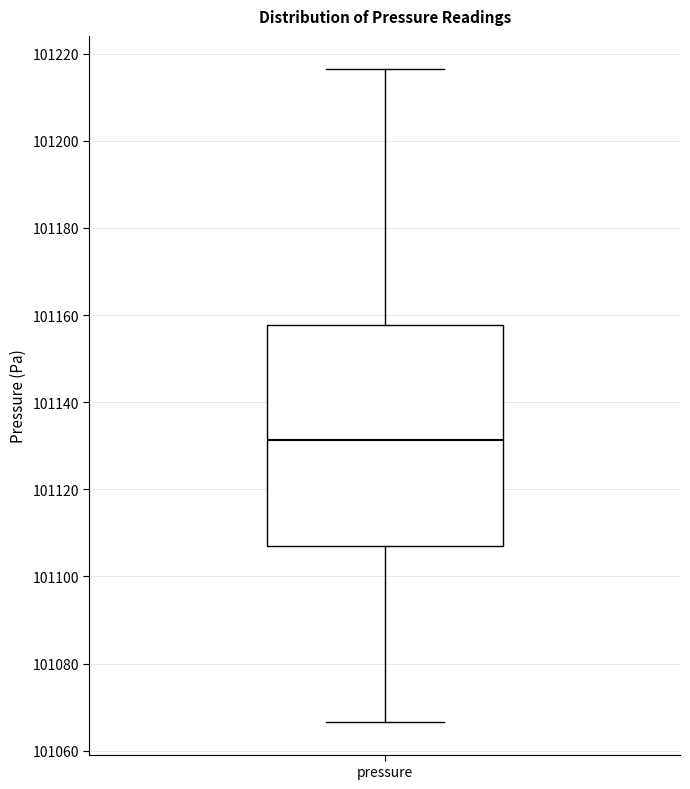

Transcribe this box plot: give where the median line is, the range the box spans, and where the two whiskers end, as read against the y-axis. The values are not printed on the chart, so give them approximately, as read against the axis.

median 101132, box 101106 to 101158, whiskers 101066 to 101216